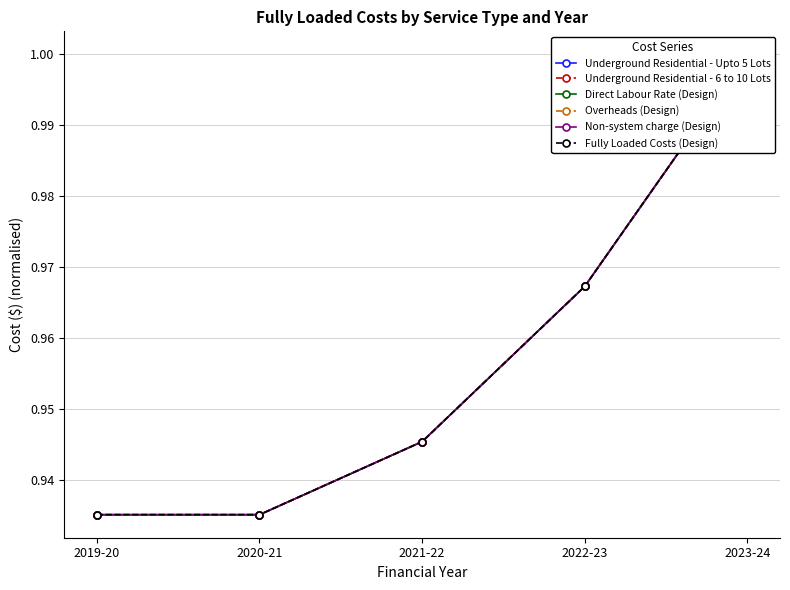

True or false: Non-system charge (Design) has a value of 1.3 at 2020-21.

False